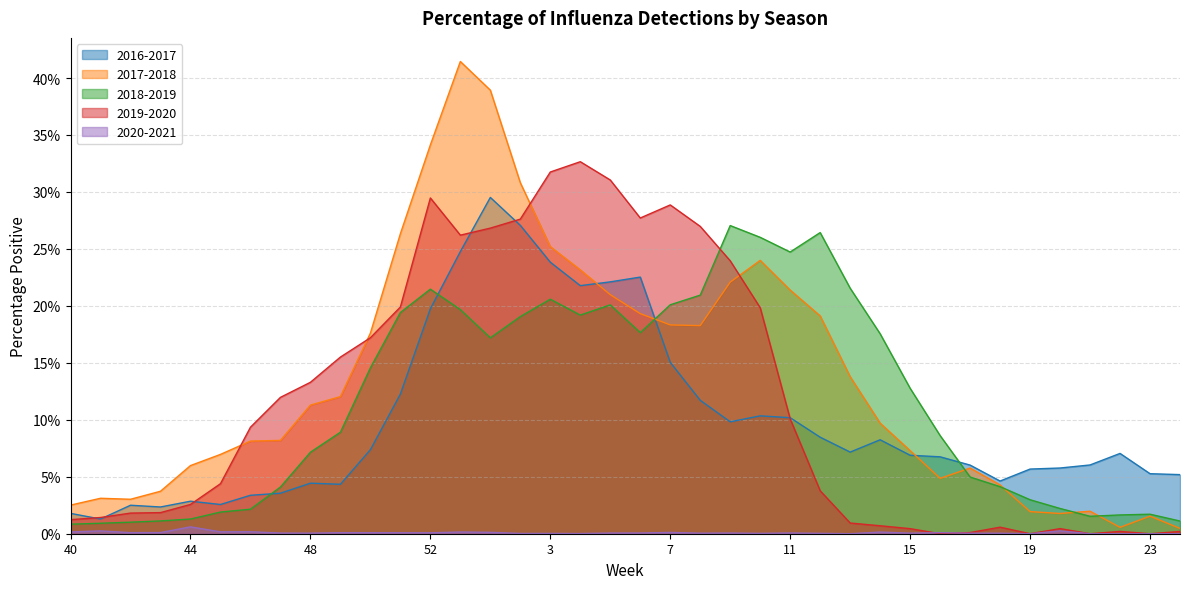

What is the total value across all series at 47?

0.3